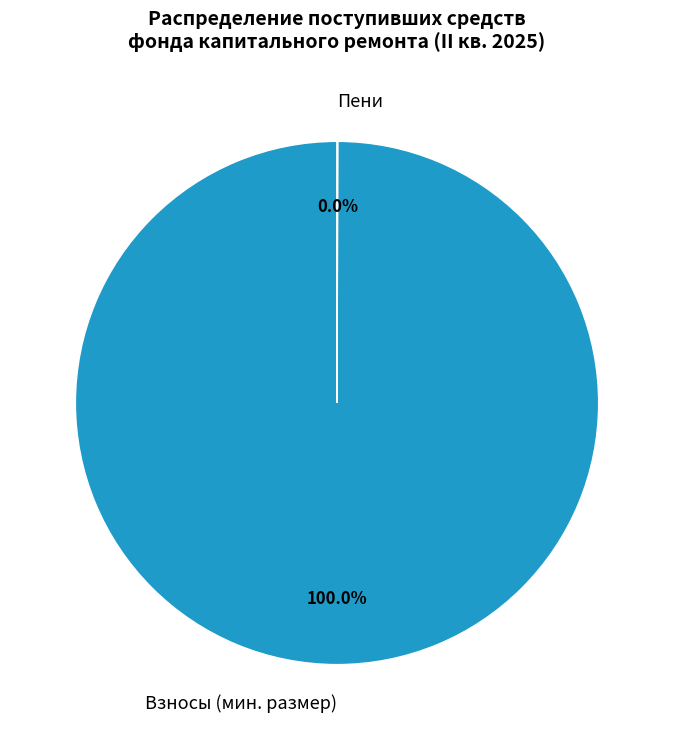

Which category has the biggest portion of the pie?

Взносы (мин. размер)